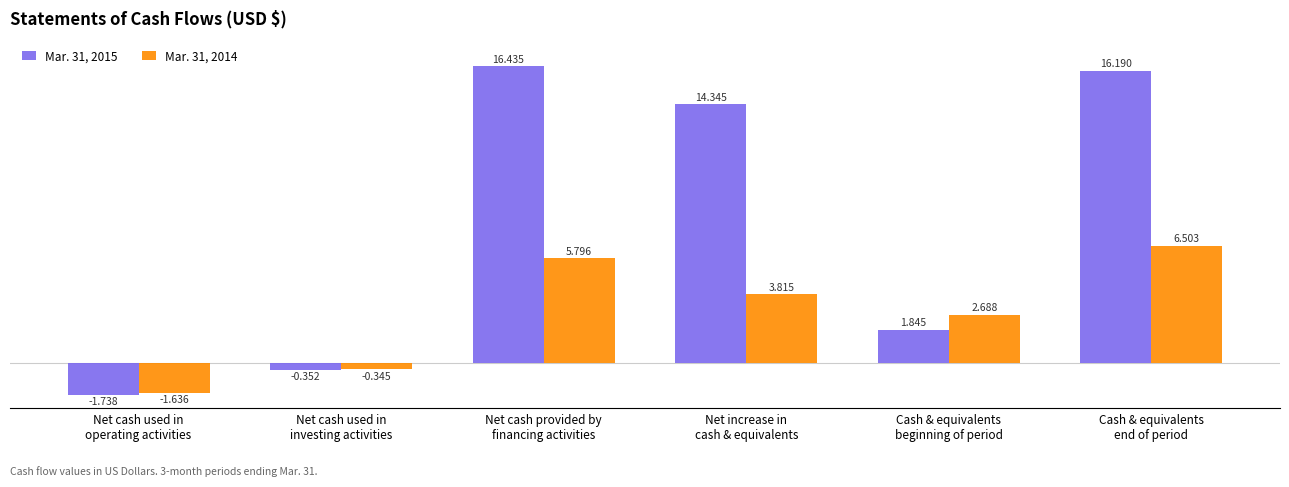

Does the chart contain stacked bars?

No